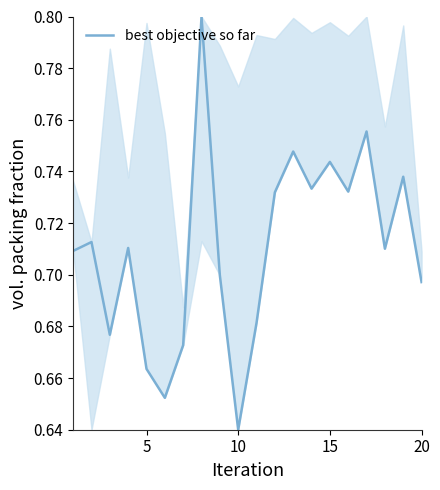

How many values are between 0 and 1?

20